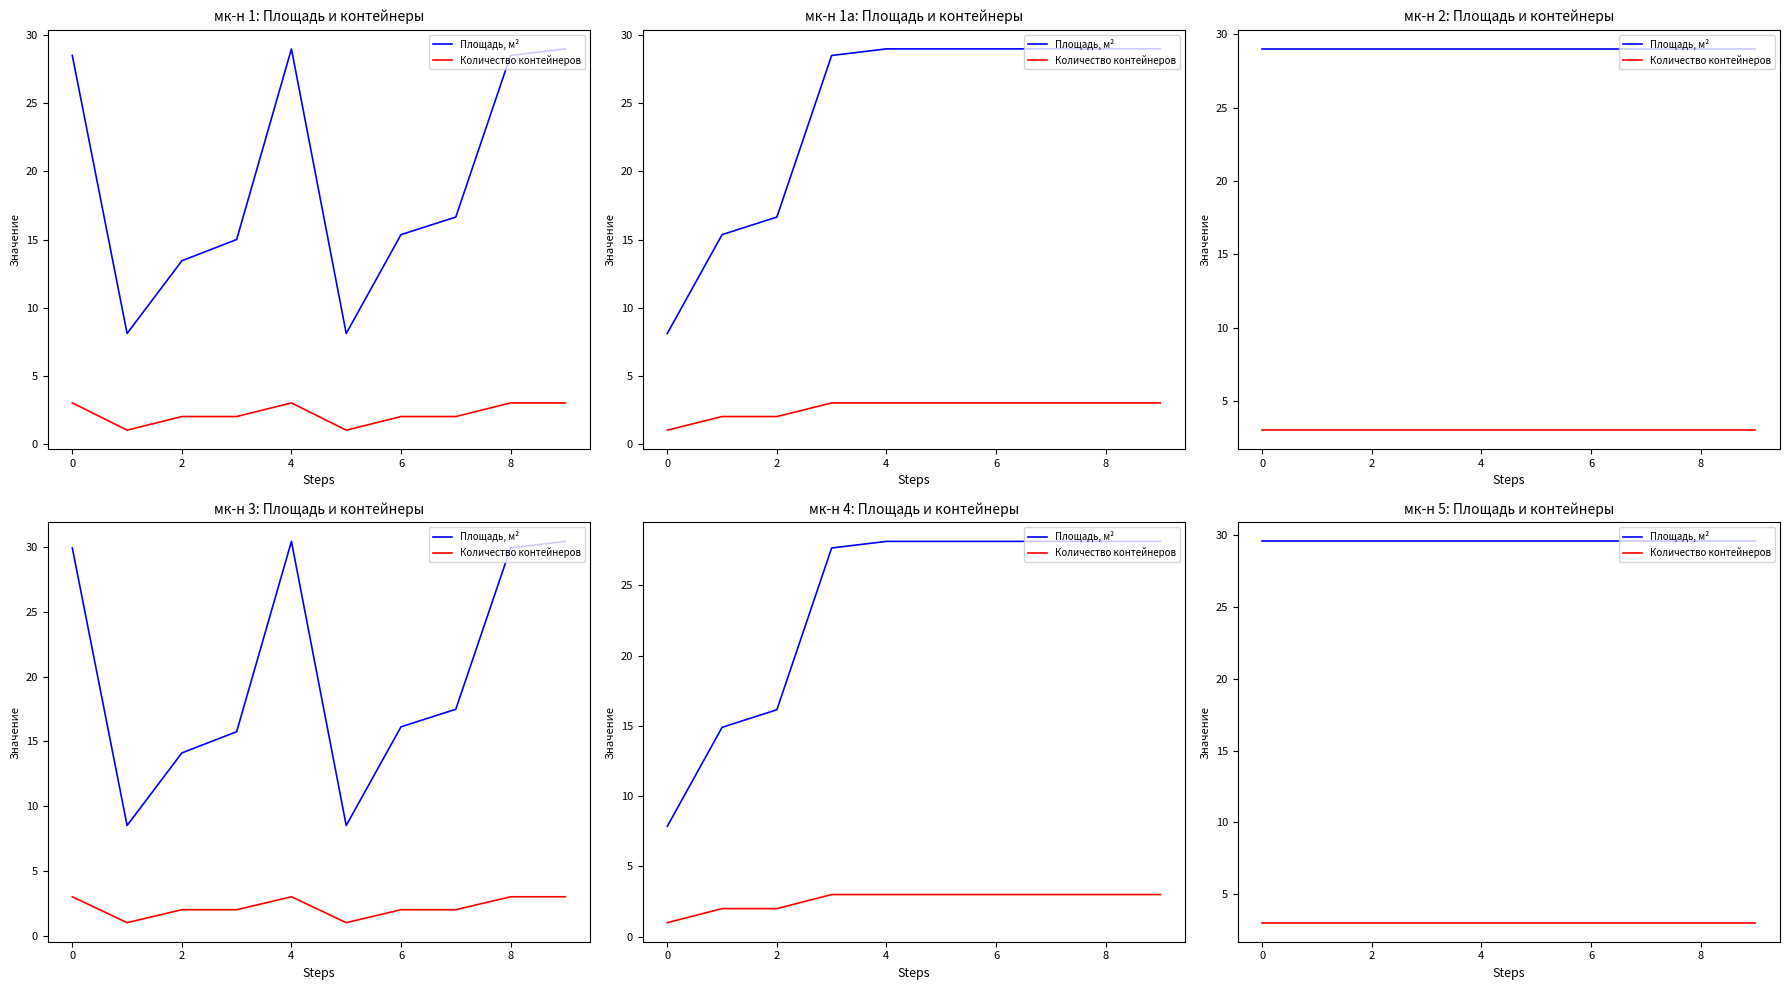

What is the value of the Количество контейнеров point at the 5th from the left?

3.0